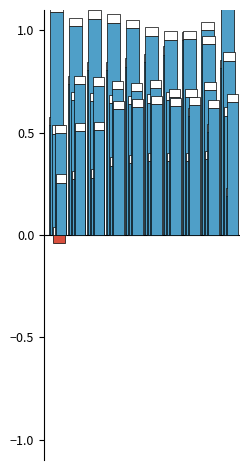

At how many categories does at least one series exceed 1?

7